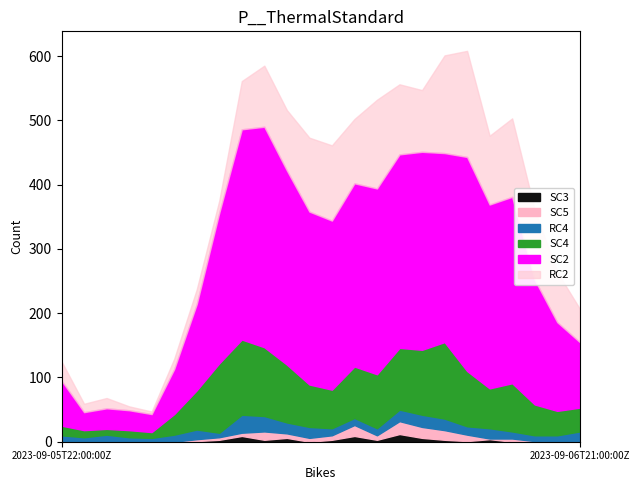

Reading left to right, transcribe all the data shown in this chart.

RC2: 30	13	16	6	4	16	23	19	75	95	94	115	117	100	138	109	96	152	165	107	122	109	78	52
SC2: 70	28	32	31	28	70	134	234	327	343	302	269	263	285	289	301	308	294	333	286	290	194	138	102
SC4: 15	11	9	11	9	32	61	108	117	107	90	66	60	80	84	96	101	119	86	62	75	48	38	37
RC4: 10	7	11	7	6	11	15	7	28	24	17	17	11	11	11	18	19	18	13	16	11	9	10	16
SC5: 0	0	0	0	0	0	3	4	5	13	7	6	7	17	7	20	17	15	10	1	5	1	0	0
SC3: 0	0	0	0	0	0	1	3	9	3	6	0	3	9	3	12	6	3	1	4	0	0	0	0